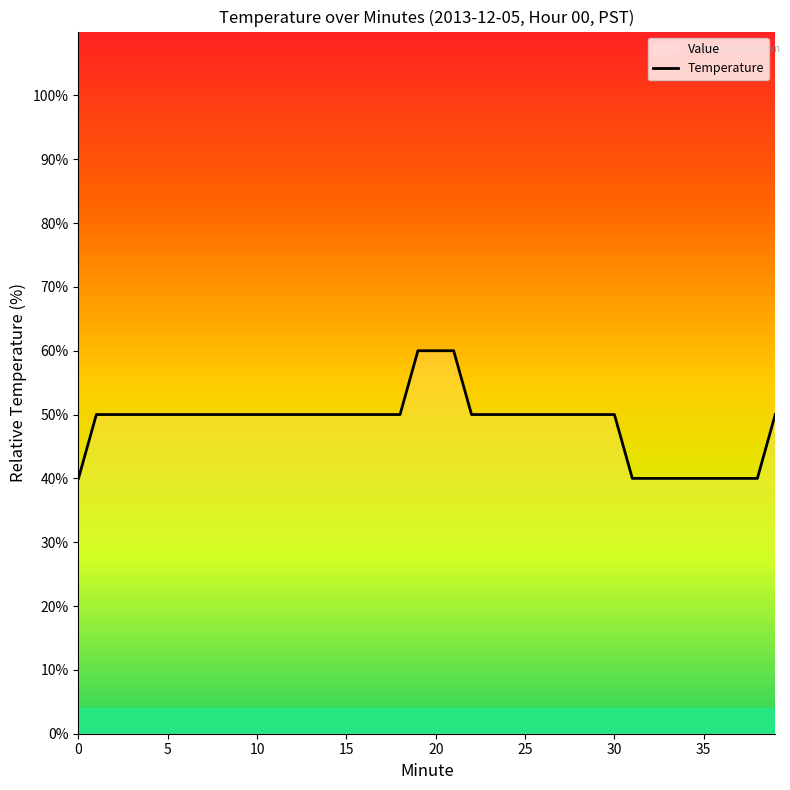

What is the smallest value displayed?

40.0